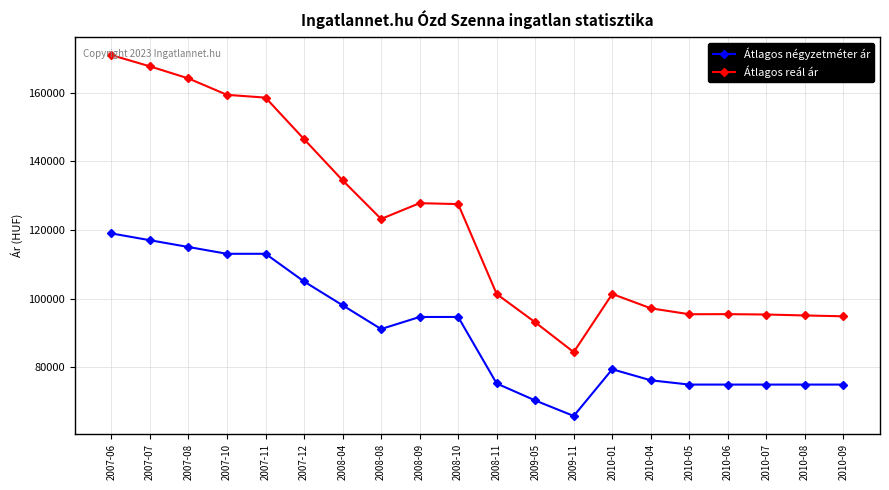

What position from the left is 2007-08?

3